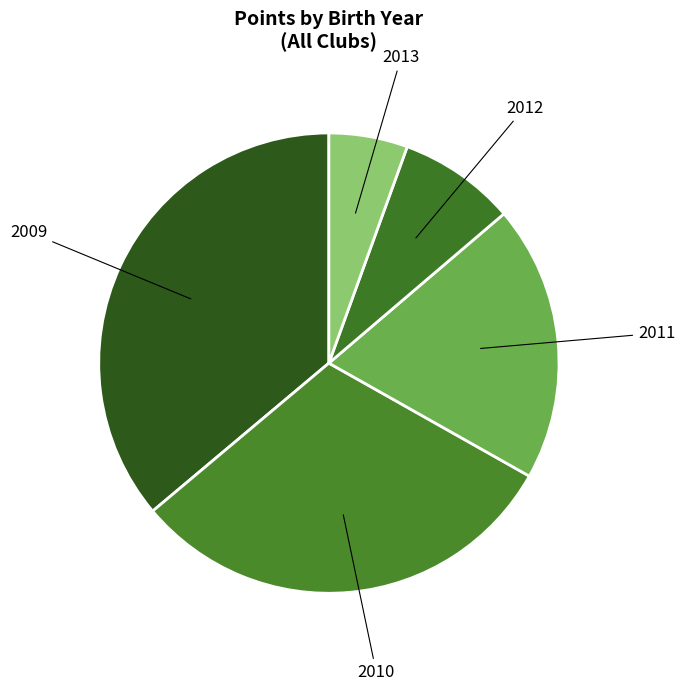

Count the number of slices in the pie.

5